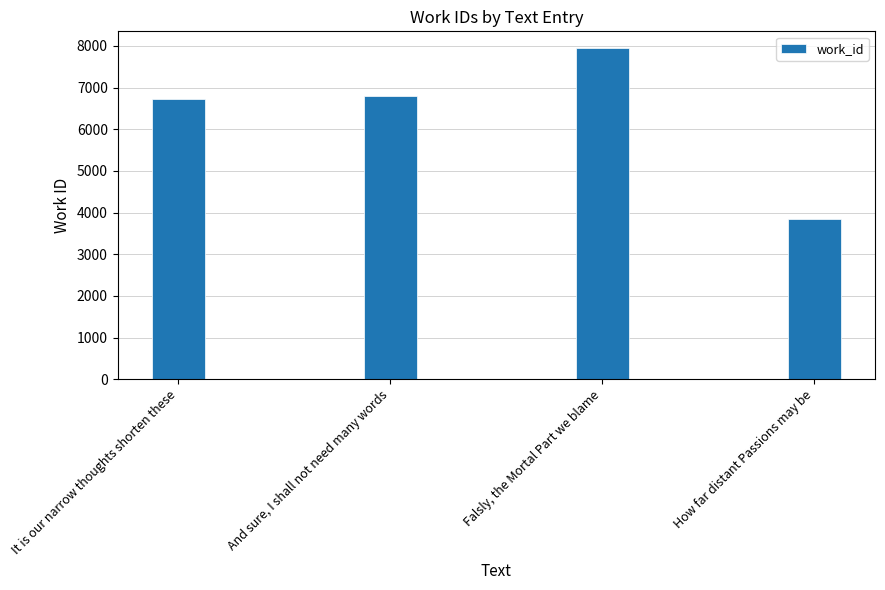

What is the value of the 4th bar from the left?

3853